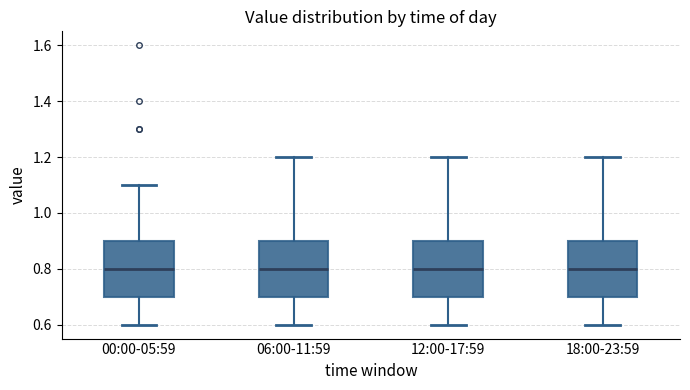

Reading left to right, read every box against the y-axis: the position of its median line, the range the box covers, and the ends of its whiskers. The values are not printed on the chart, so give them approximately, as read against the axis.

00:00-05:59: median 0.8, box 0.7 to 0.9, whiskers 0.6 to 1.1
06:00-11:59: median 0.8, box 0.7 to 0.9, whiskers 0.6 to 1.2
12:00-17:59: median 0.8, box 0.7 to 0.9, whiskers 0.6 to 1.2
18:00-23:59: median 0.8, box 0.7 to 0.9, whiskers 0.6 to 1.2